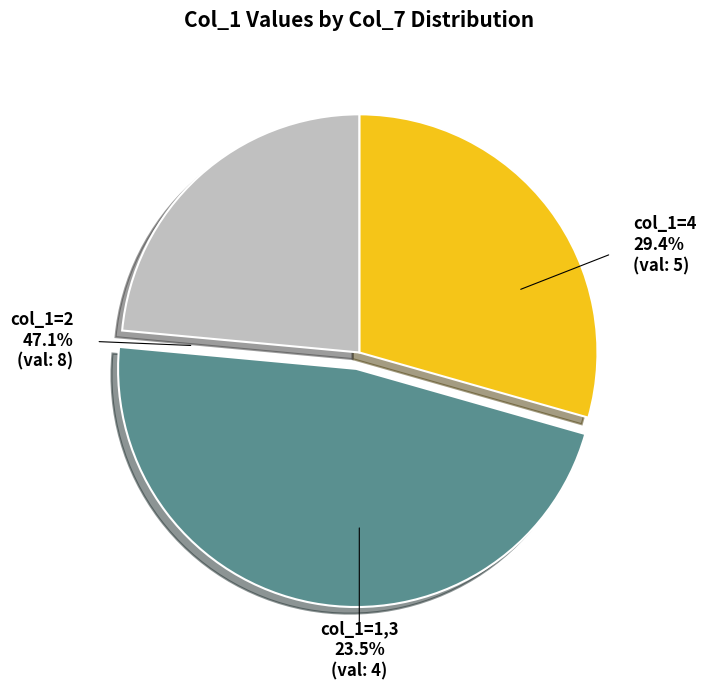

Does 6 represent more than half of the total?

No